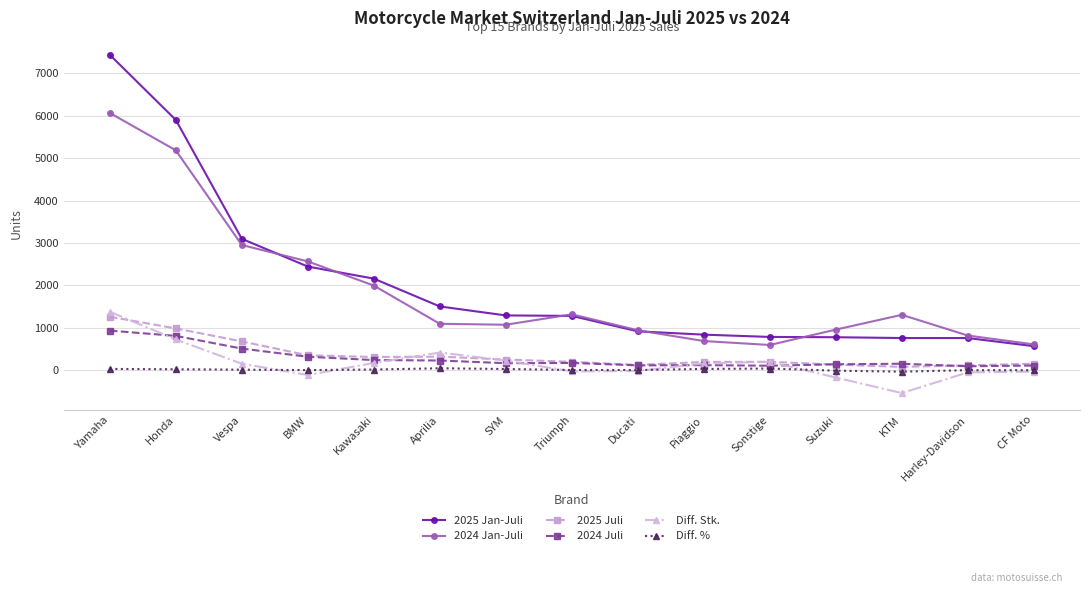

True or false: 2025 Juli and 2025 Jan-Juli cross at least once.

False